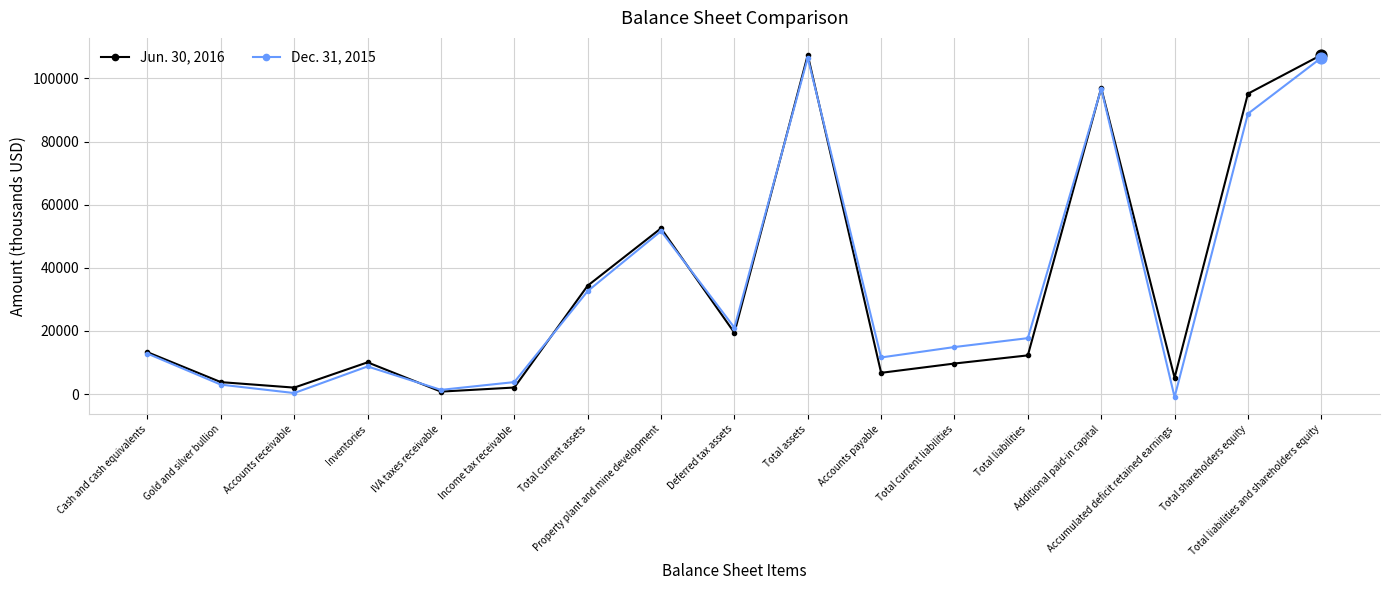

Which series changed the most between Total assets and Additional paid-in capital?

Jun. 30, 2016